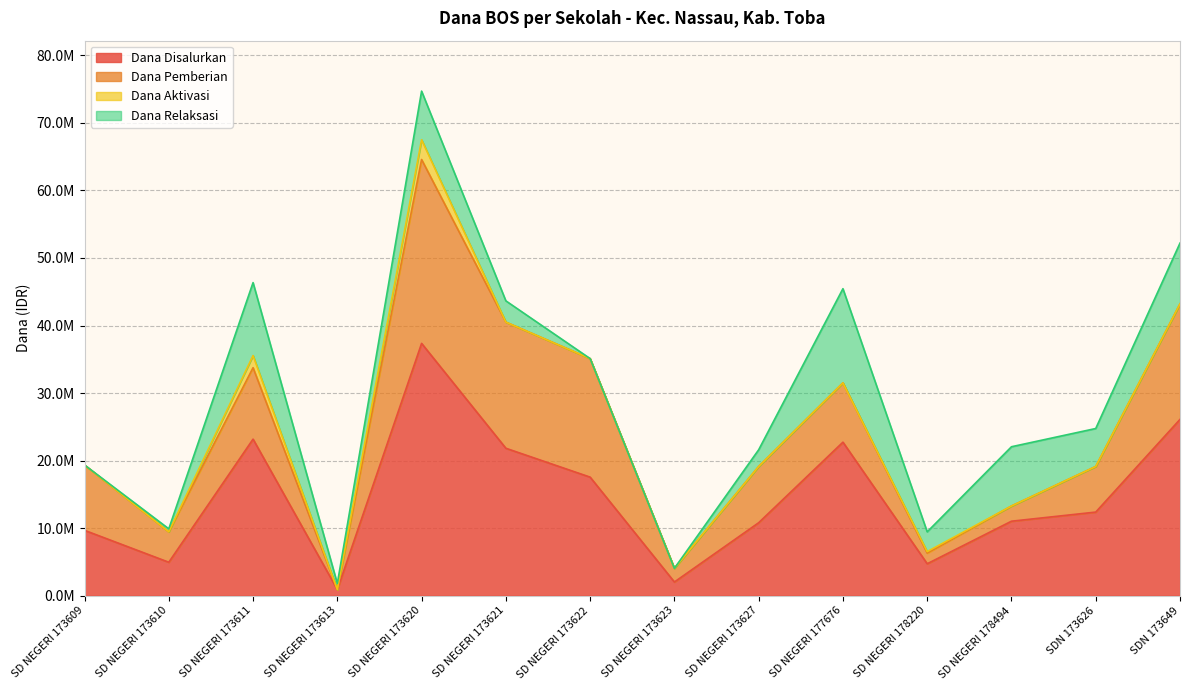

What are all the series names shown in the legend?

Dana Disalurkan, Dana Pemberian, Dana Aktivasi, Dana Relaksasi